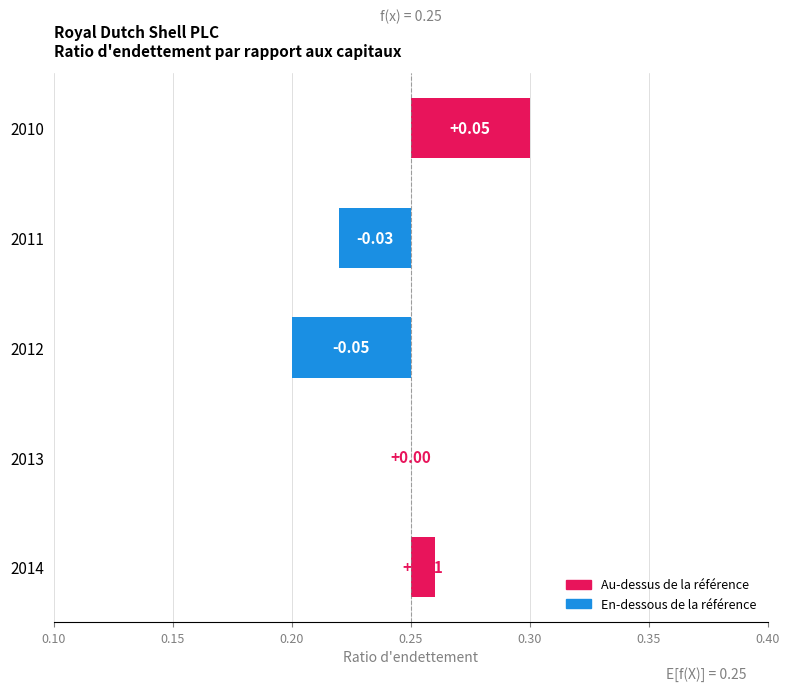

Which has a higher value, 2012 or 2010?

2010